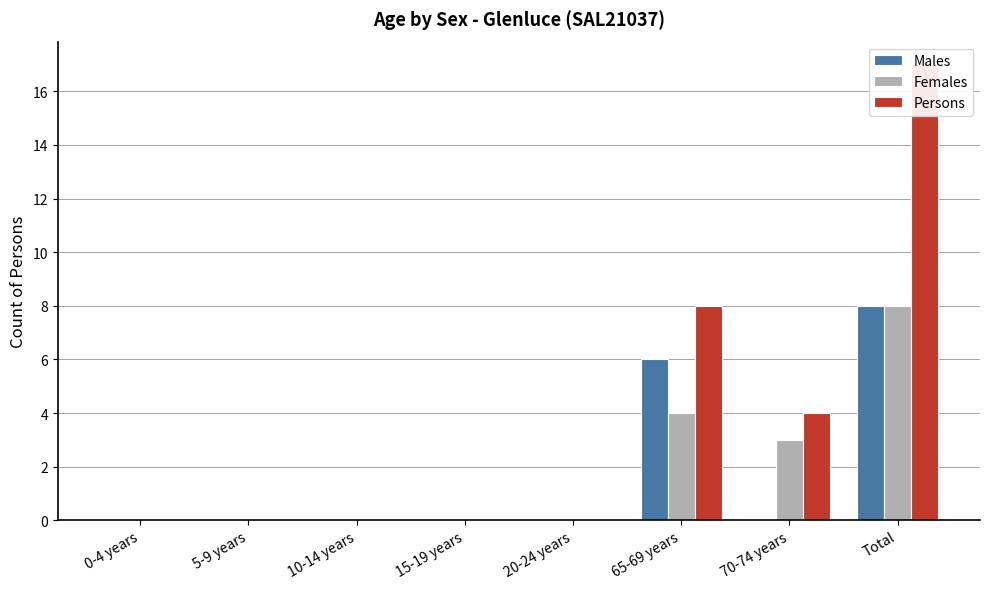

Rank the series at Total from highest to lowest value.

Persons, Males, Females